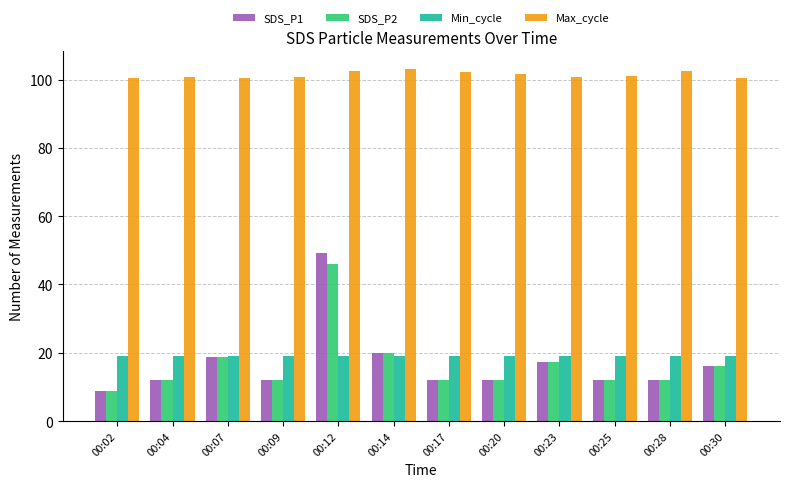

The value of SDS_P2 at 00:30 is 24.0. True or false?

False